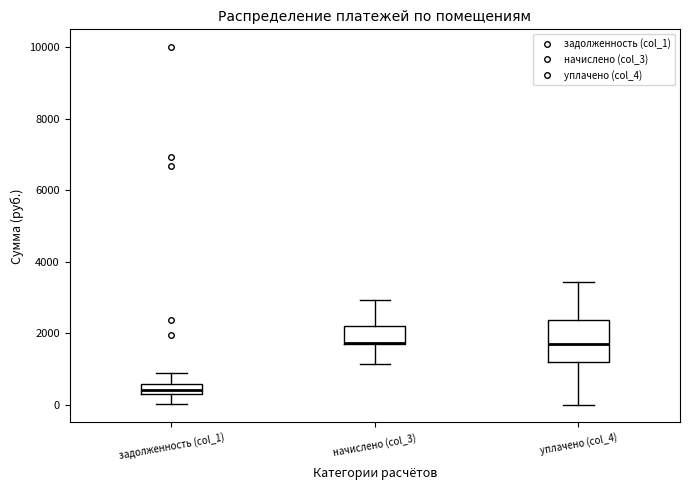

Where does the median line of the box for задолженность (col_1) sit on the y-axis? The values are not printed on the chart, so give them approximately, as read against the axis.

400